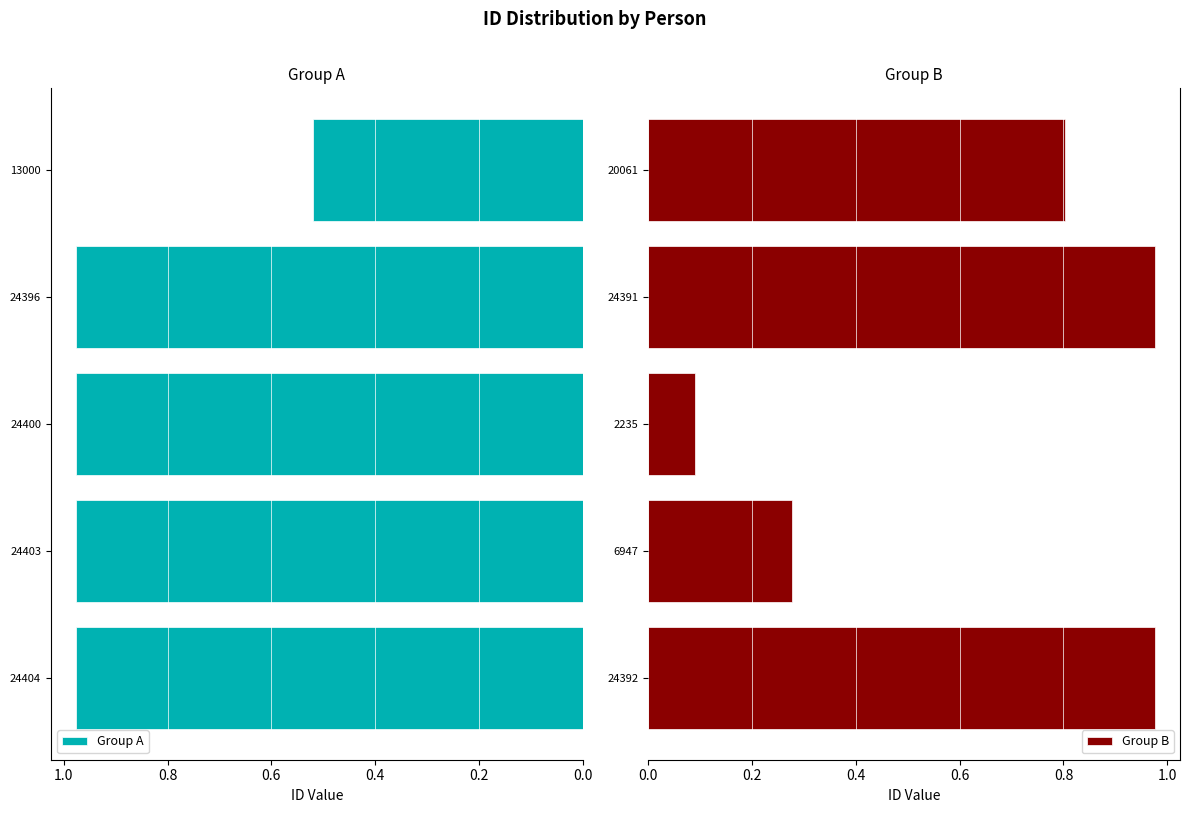

True or false: Group A has a value of 0.5 at 24396.

False